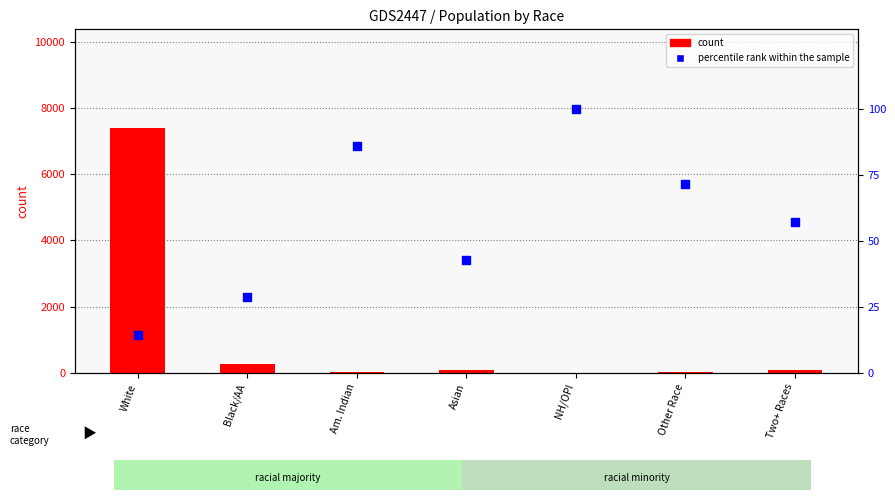

Which series contains the lowest Y value?

count